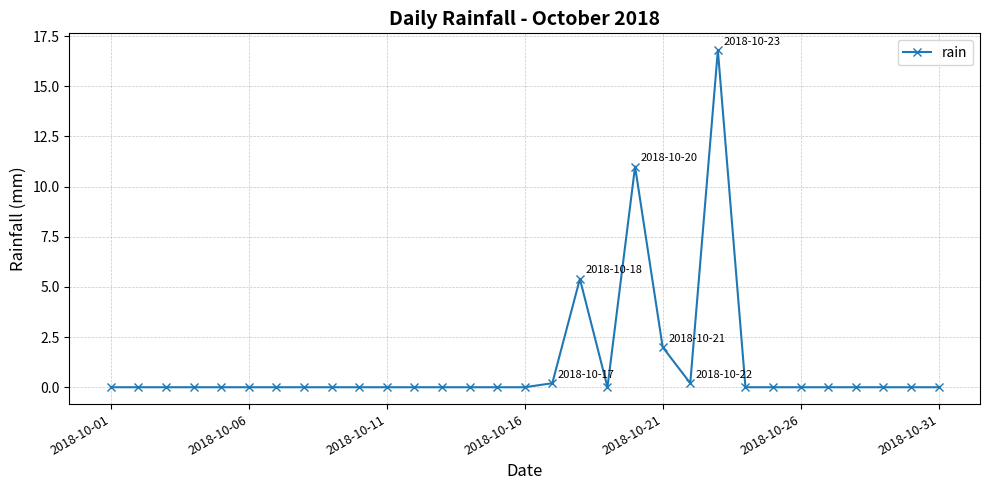

Count the number of data series in this chart.

1